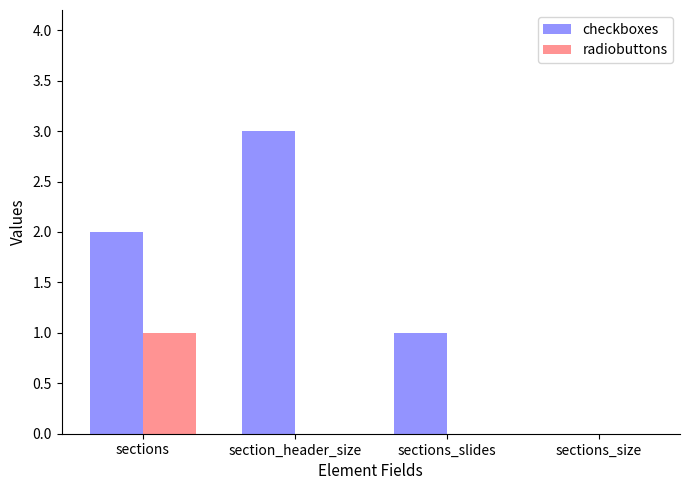

What are all the series names shown in the legend?

checkboxes, radiobuttons